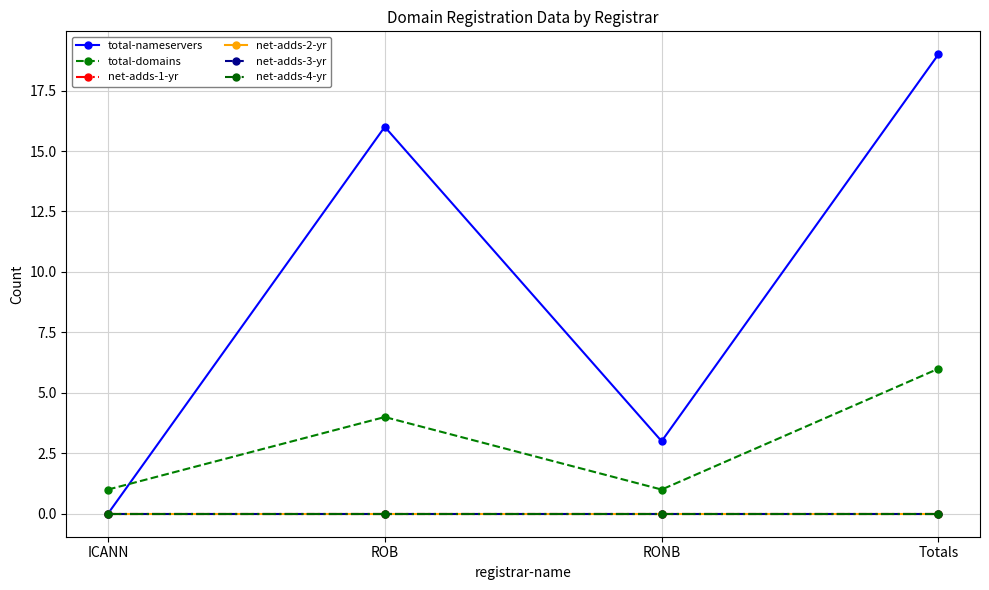

Is this an area chart (filled region under the line)?

No